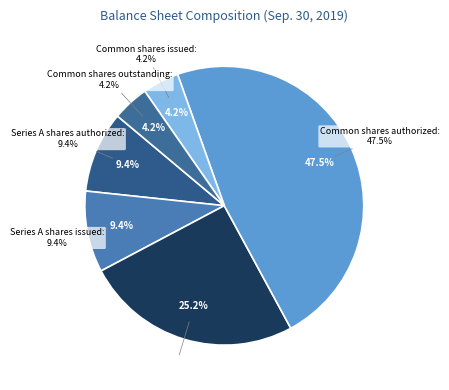

The Liquidation preference slice represents 25% of the pie. True or false?

True